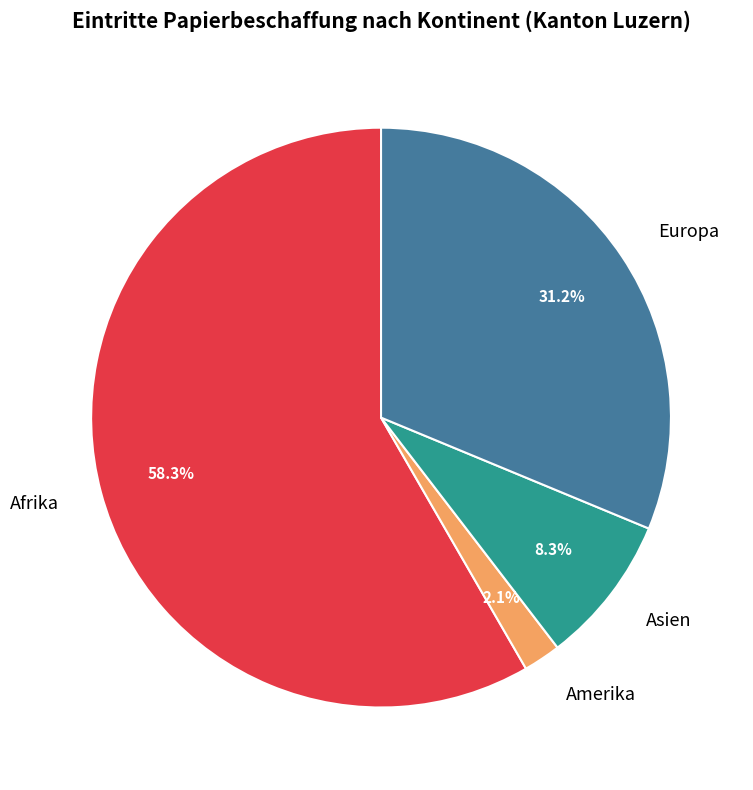

True or false: Afrika accounts for 58% of the total.

True